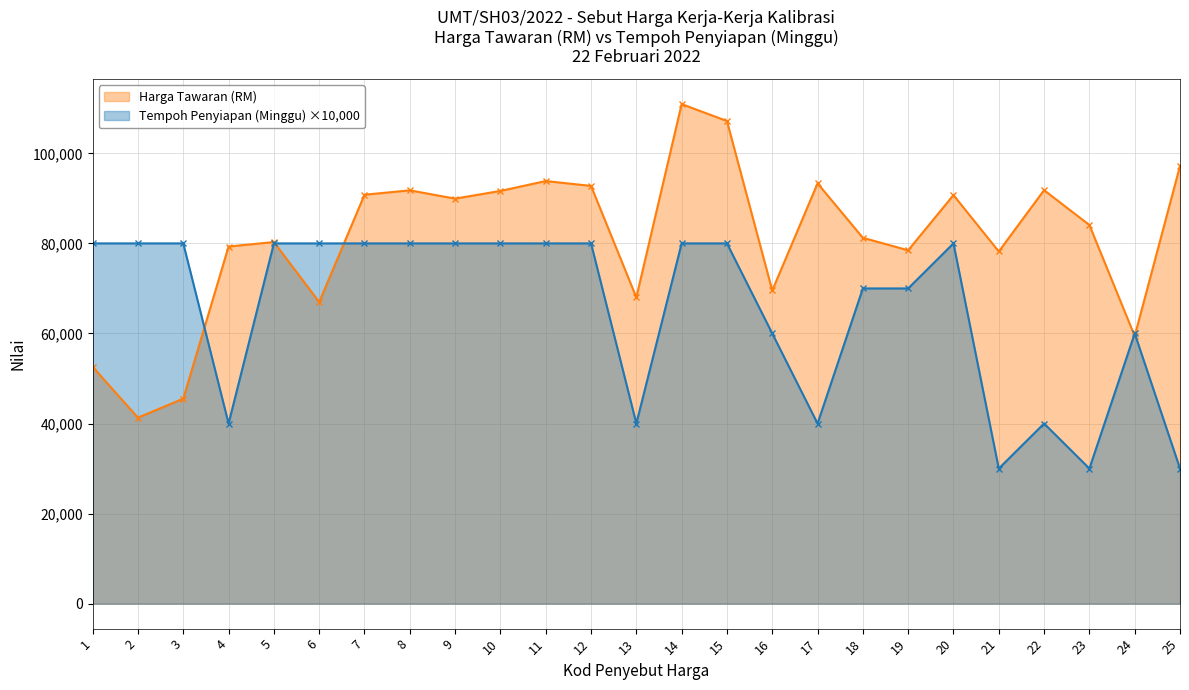

What is the value of the Harga Tawaran (RM) point at the 3rd from the left?

45525